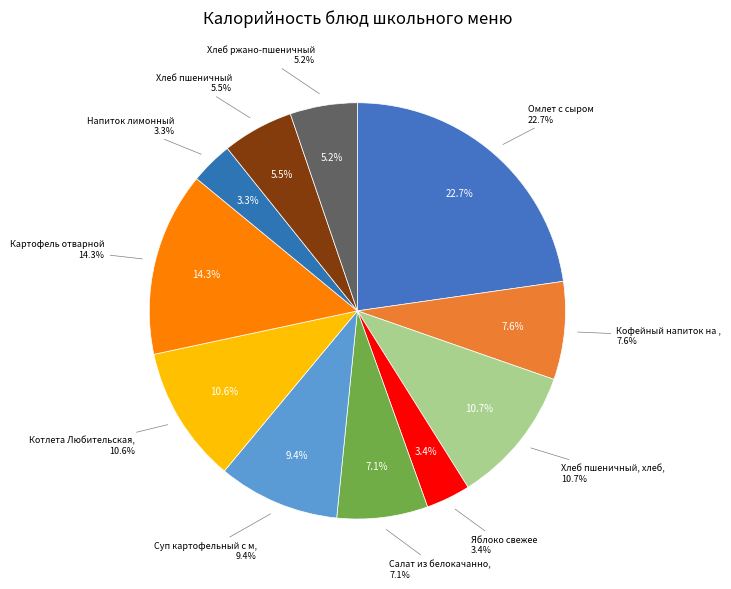

Do Кофейный напиток на молоке and Напиток лимонный together represent more than half of the pie?

No